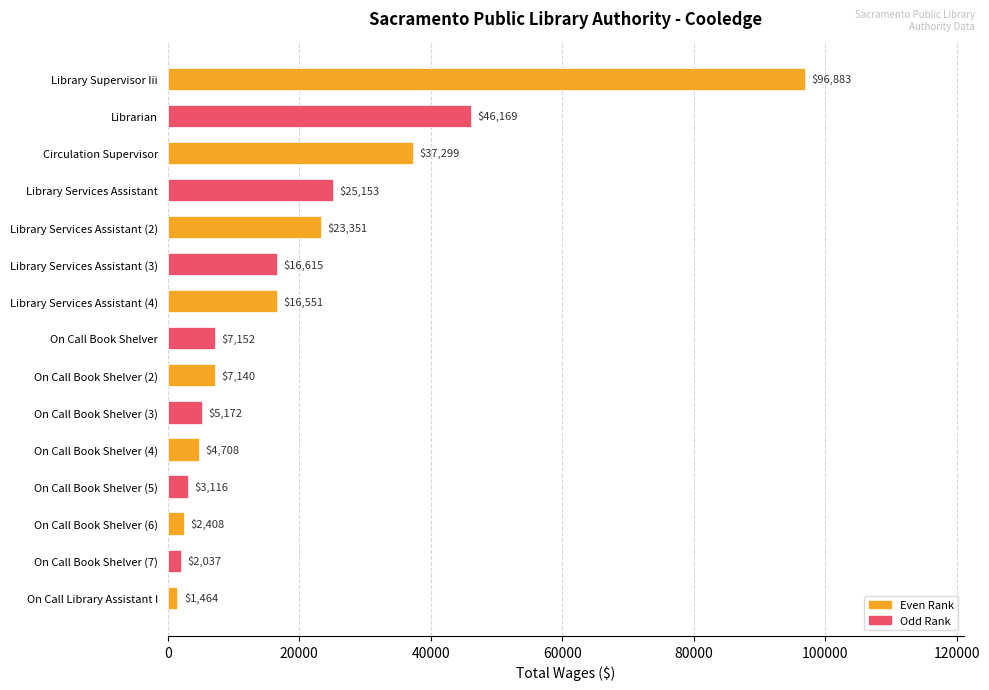

What is the difference between the values at On Call Library Assistant I and On Call Book Shelver?

5688